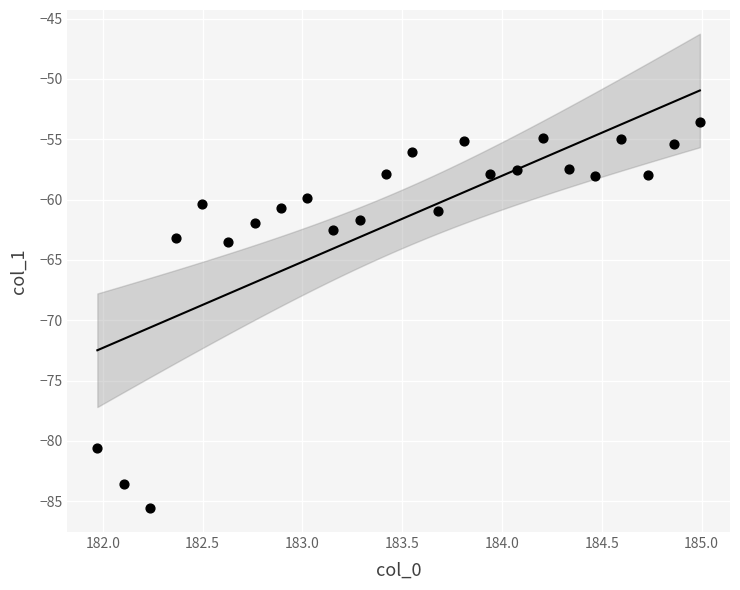

What is the range of Y values (max minus min)?

32.0